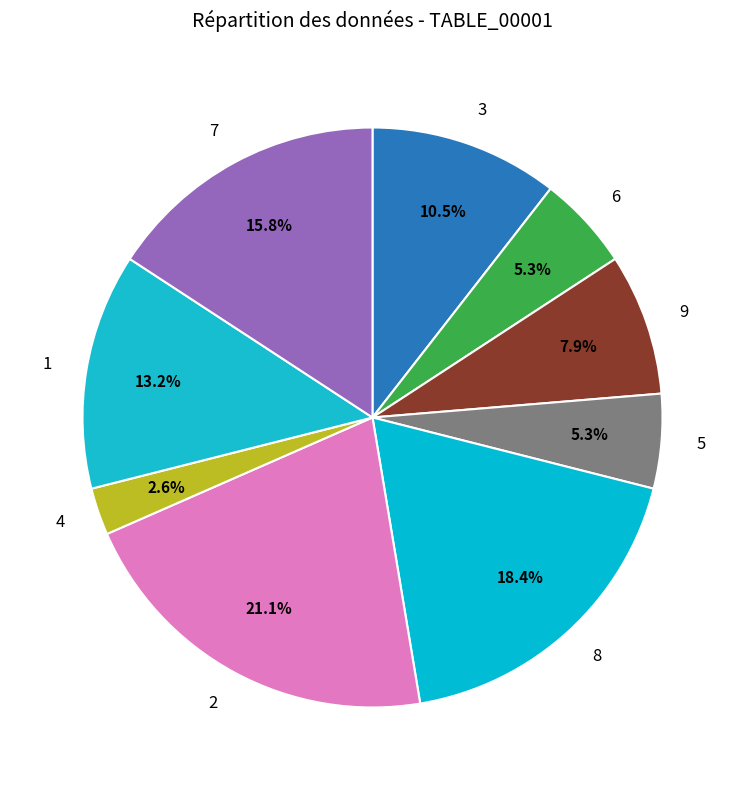

Which slice is the smallest?

4